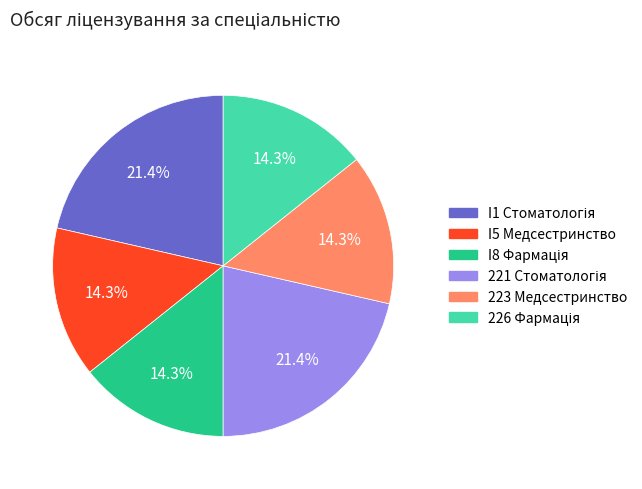

Is there a majority slice in this chart?

No